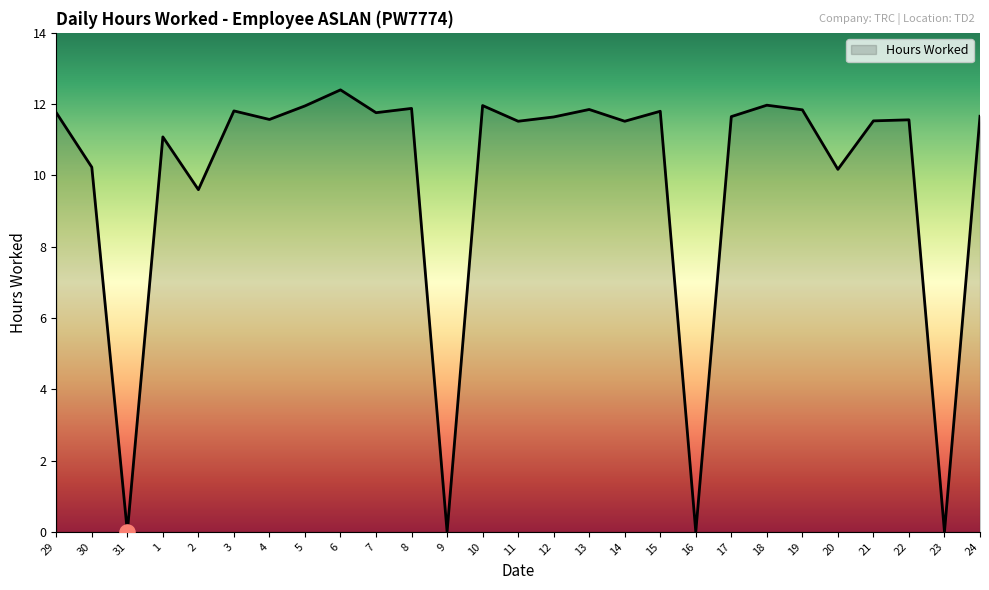

What is the change in value from 3 to 18?

+0.2